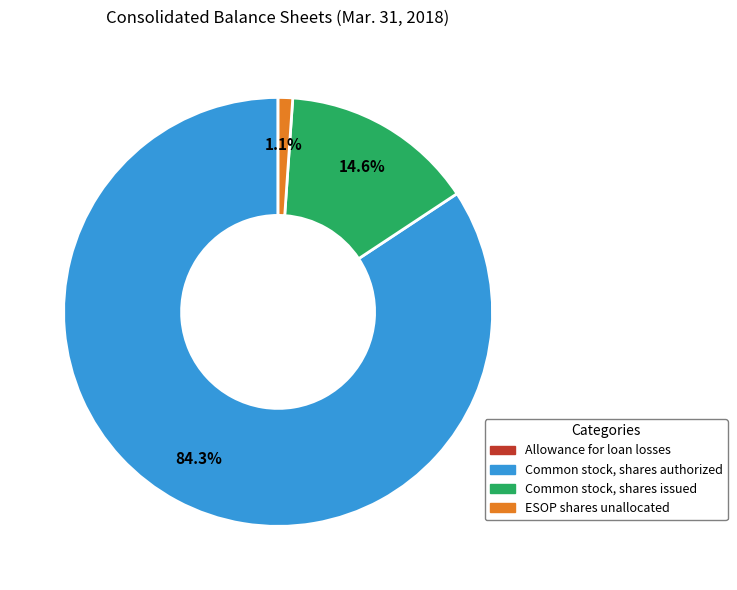

What percentage do Common stock, shares issued and Common stock, shares authorized together represent?

98.9%